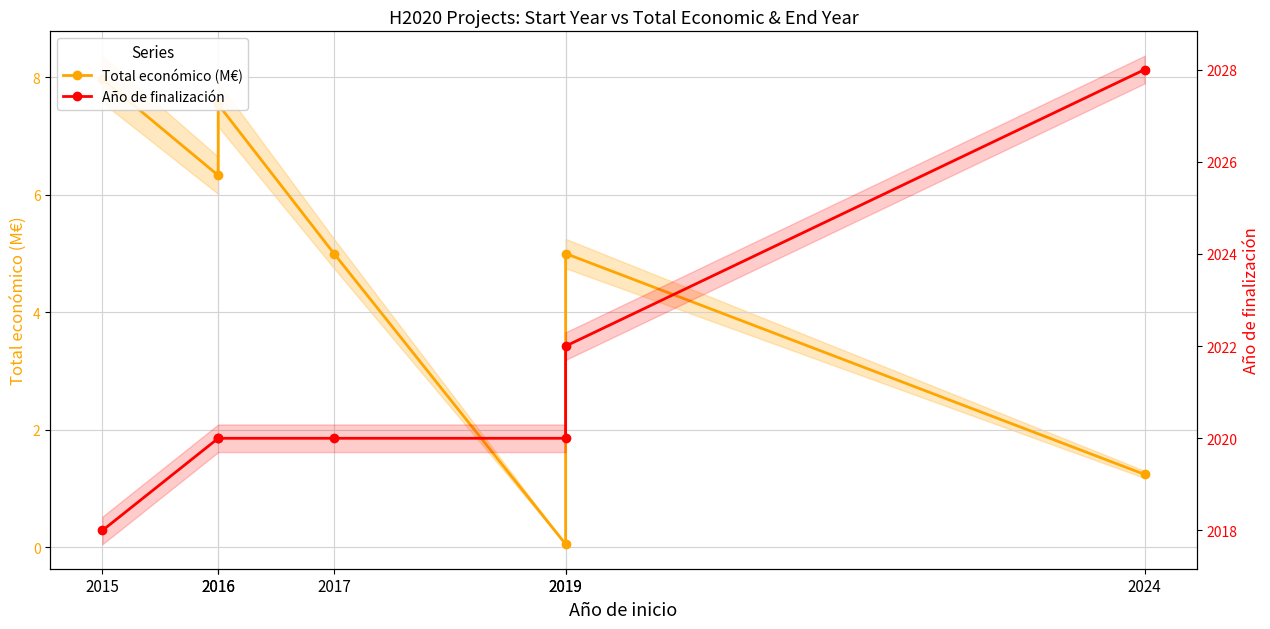

True or false: Total económico (M€) and Año de finalización cross at least once.

False